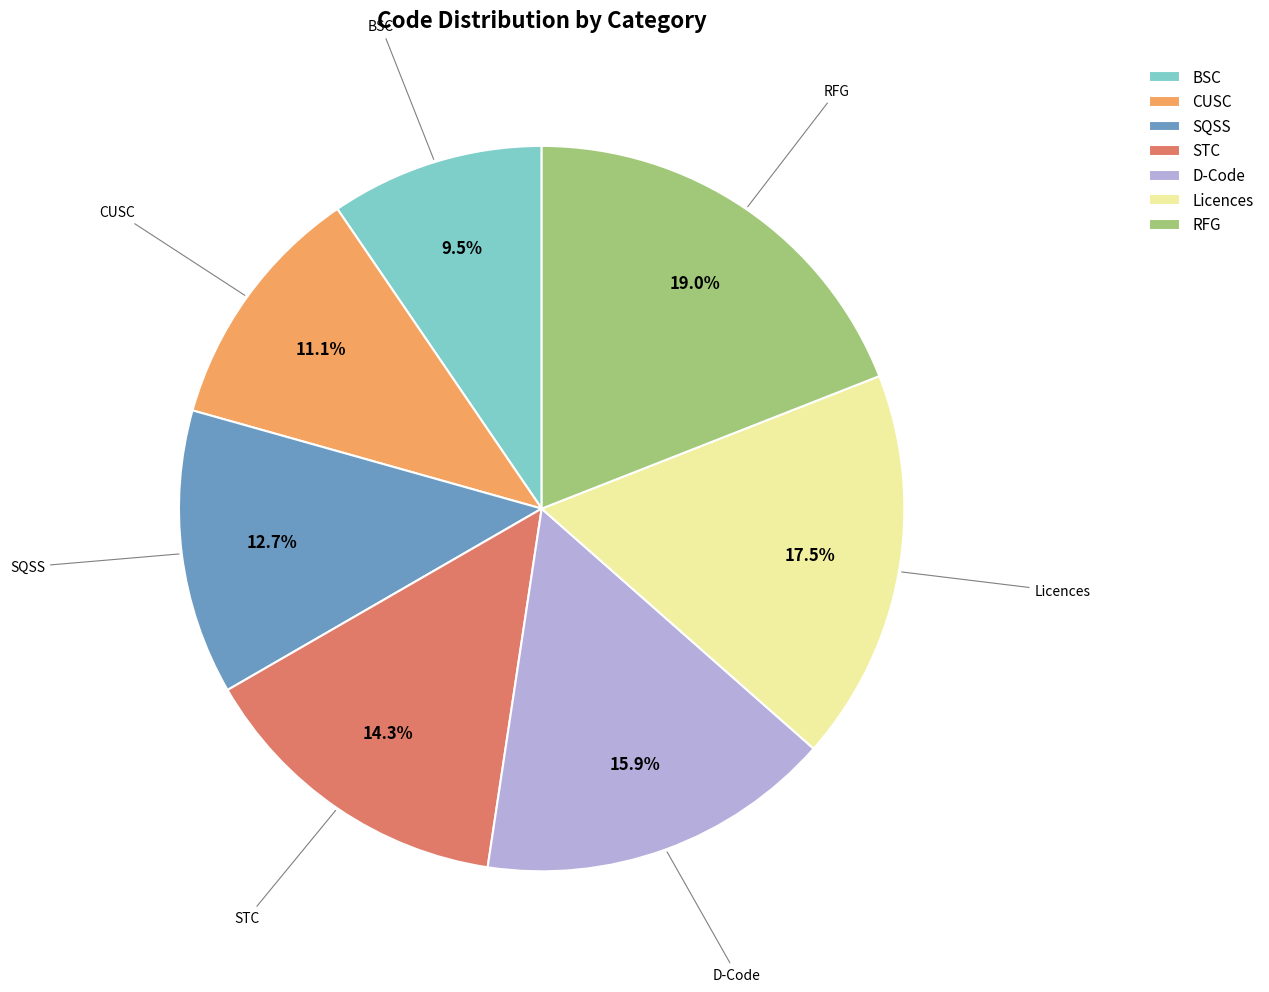

What is the smallest slice in the pie chart?

BSC